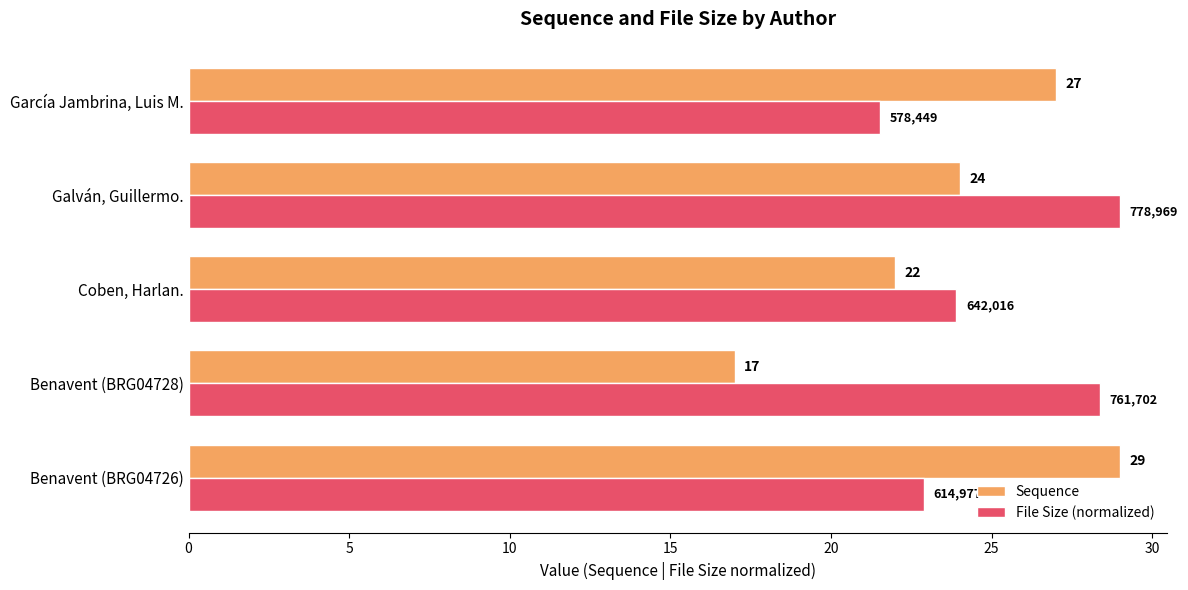

At which label does File Size (normalized) reach its peak?

Galván, Guillermo.